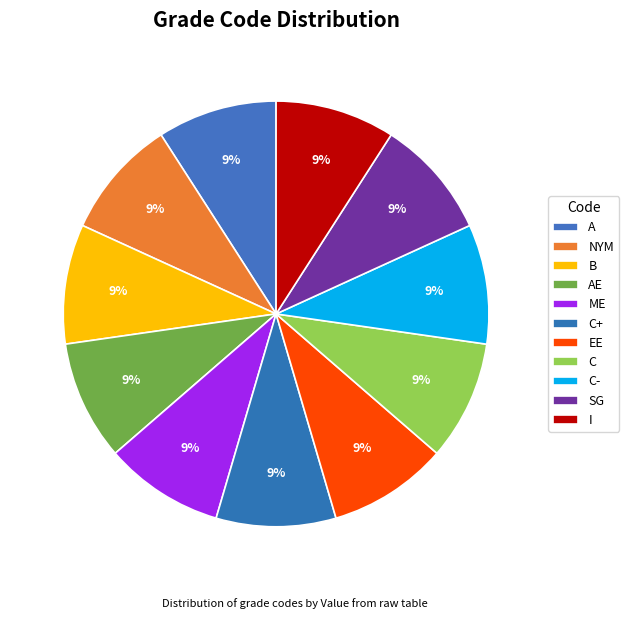

What percentage do C+ and B together represent?

18.2%